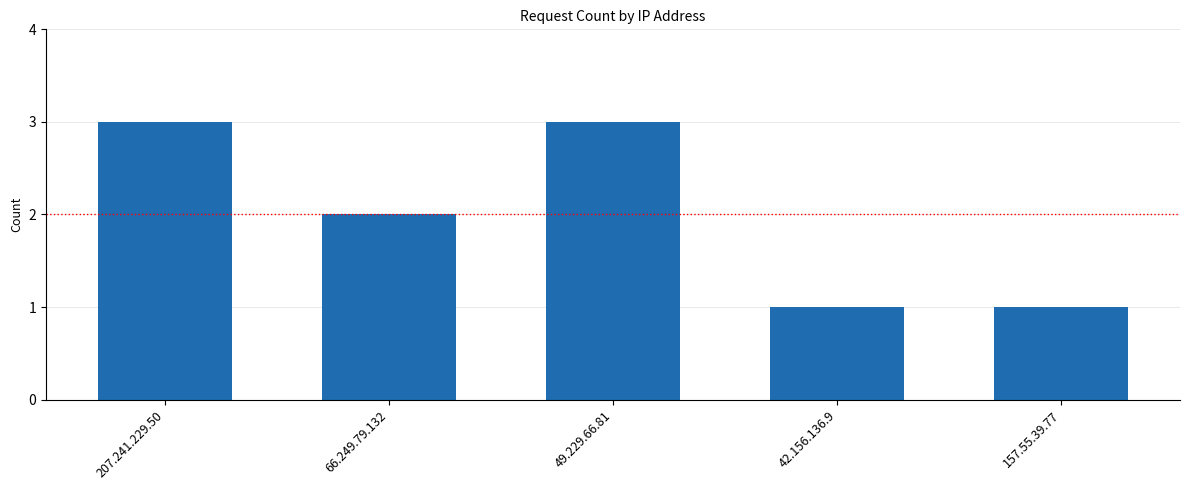

What is the minimum value shown in the chart?

1